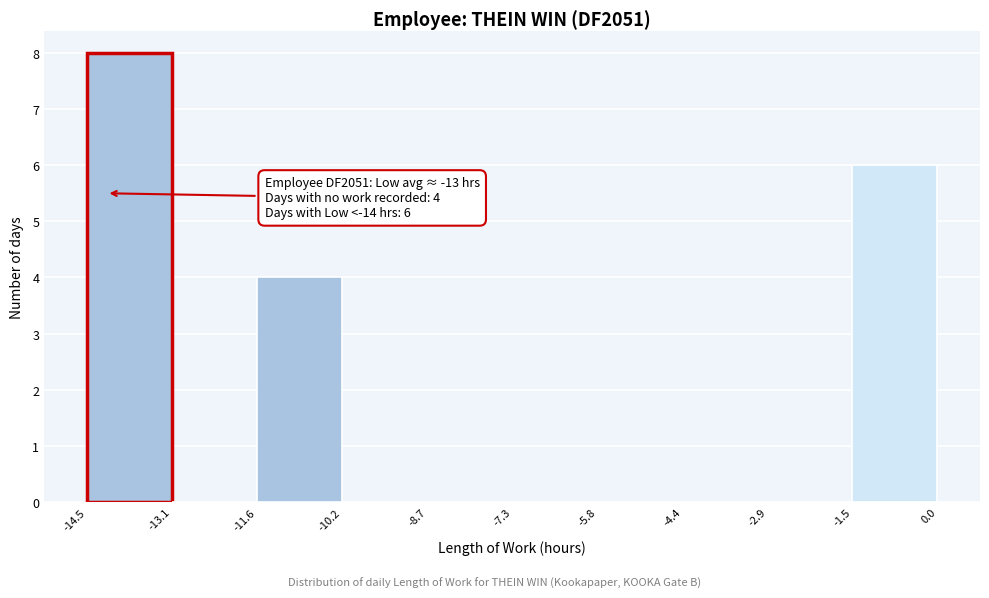

Which range on the x-axis has the tallest bar?

-14.5 to -13.1